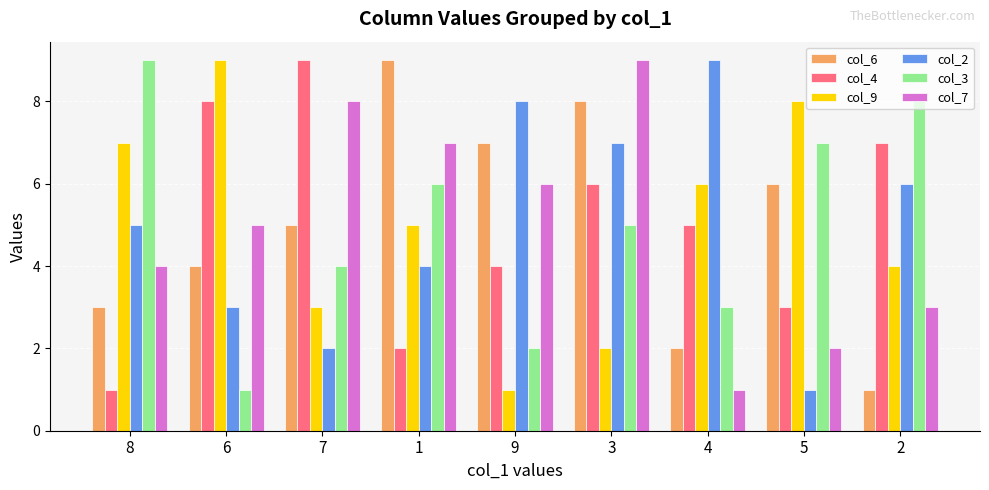

What is the total value across all series at 1?

33